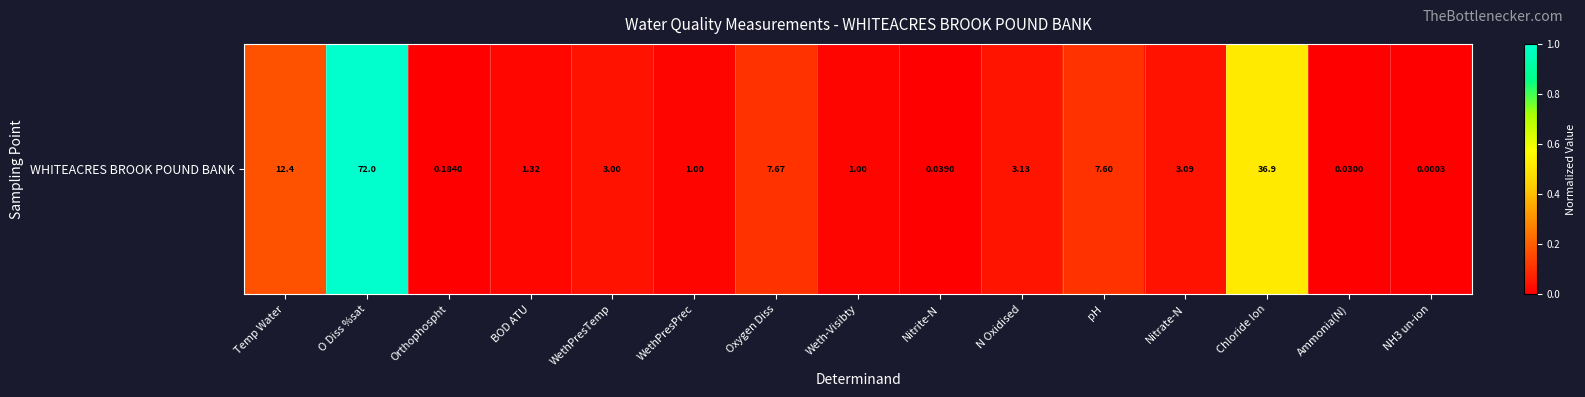

Rank the categories by value from lowest to highest.

NH3 un-ion, Ammonia(N), Nitrite-N, Orthophospht, WethPresPrec, Weth-Visibty, BOD ATU, WethPresTemp, Nitrate-N, N Oxidised, pH, Oxygen Diss, Temp Water, Chloride Ion, O Diss %sat